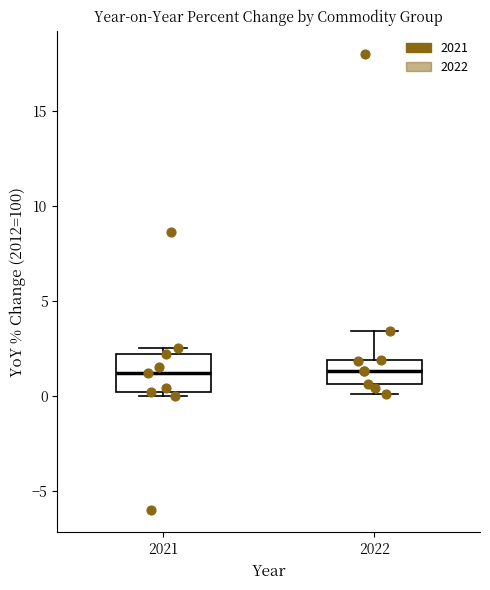

Comparing the boxes themselves (not the whiskers), which one is the tallest?

2021